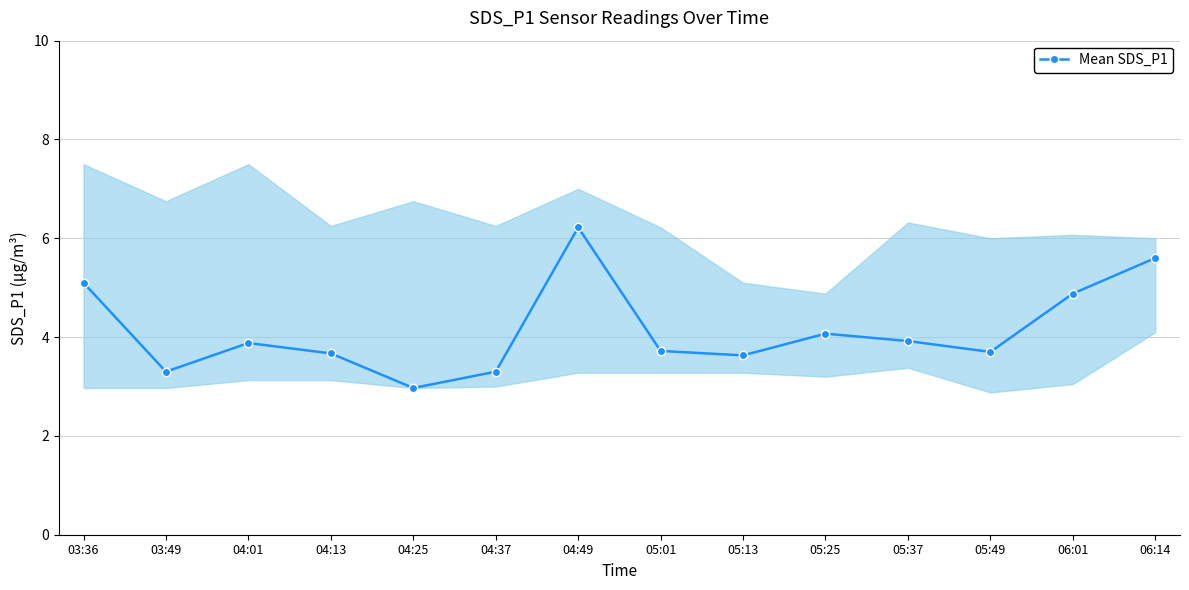

The chart shows a value of 3.9 at 04:01. True or false?

True